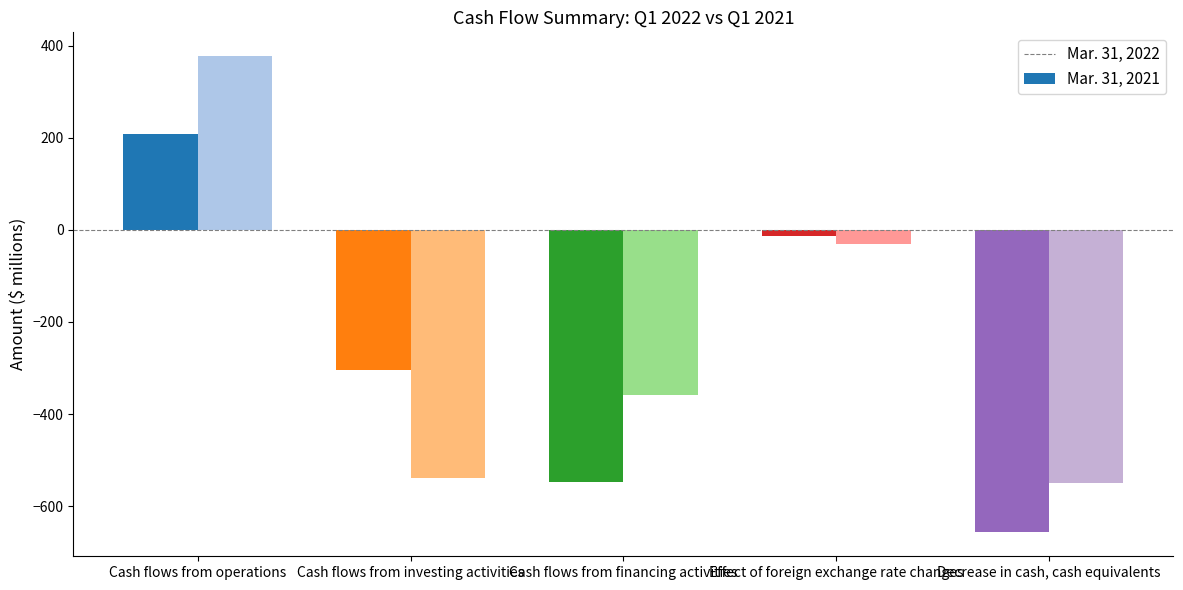

Reading left to right, list all the values displayed in this chart.

Mar. 31, 2022: 208	-304	-548	-13	-657
Mar. 31, 2021: 377	-538	-358	-31	-550